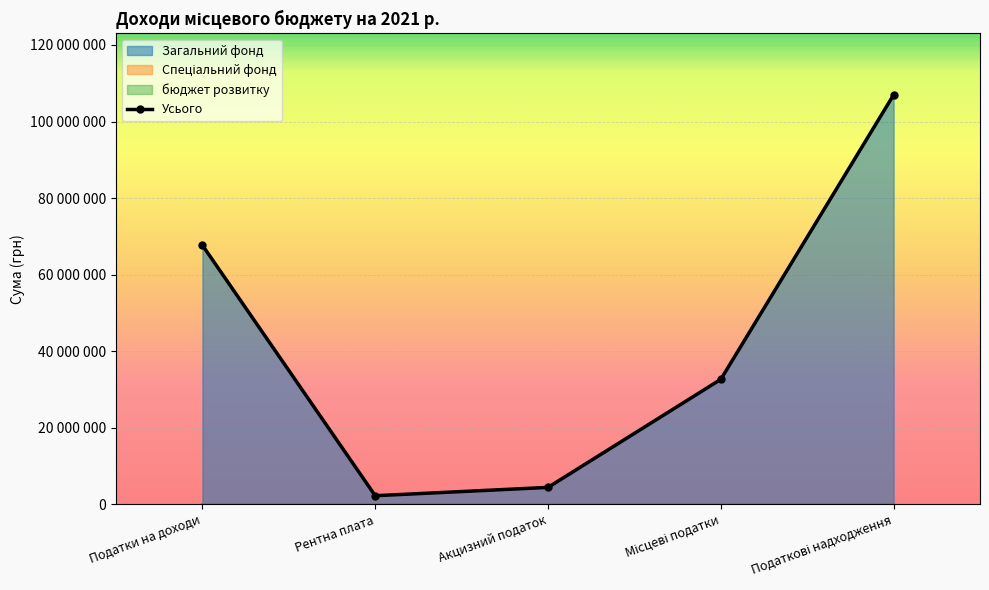

Reading right to left, list all the values displayed in this chart.

106959300	32632700	4400000	2227000	67675600